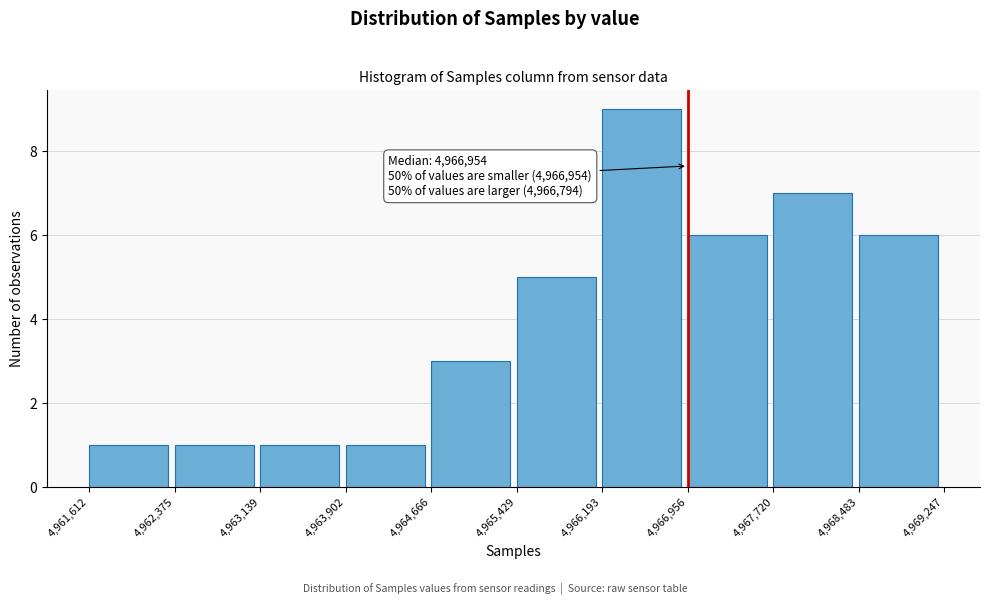

Which range on the x-axis has the tallest bar?

4,966,193 to 4,966,956